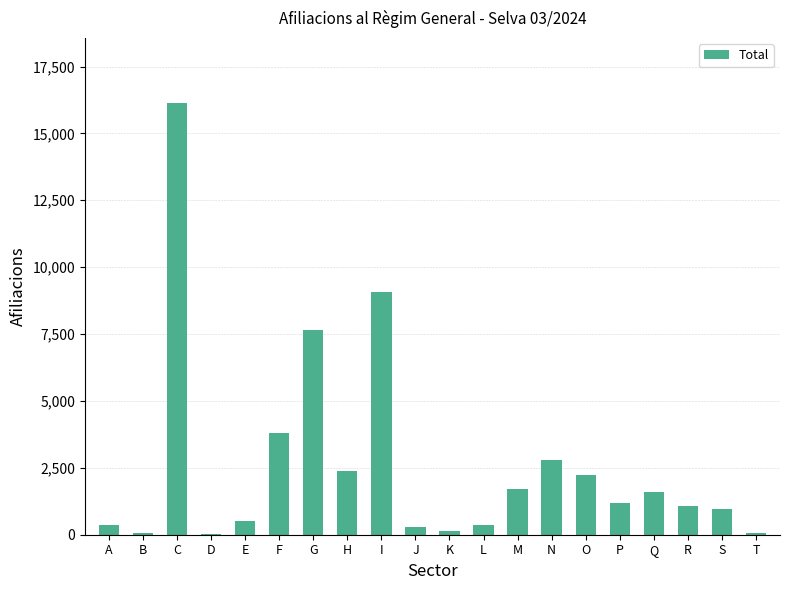

Are the bars horizontal?

No